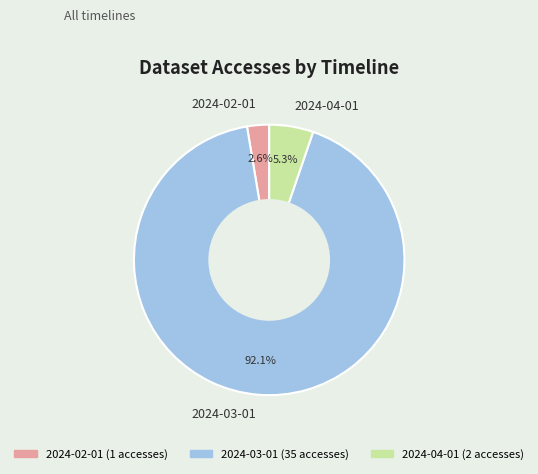

Between 2024-03-01 and 2024-04-01, which is larger?

2024-03-01